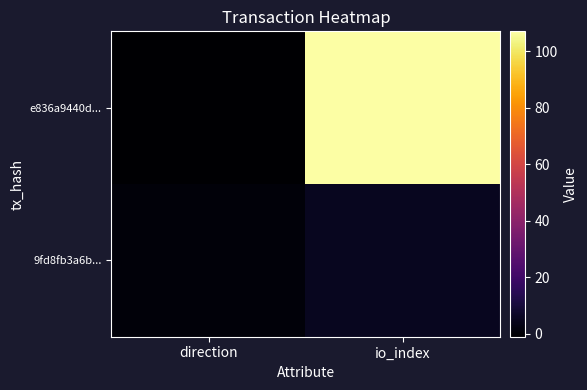

How many distinct data groups are displayed?

2